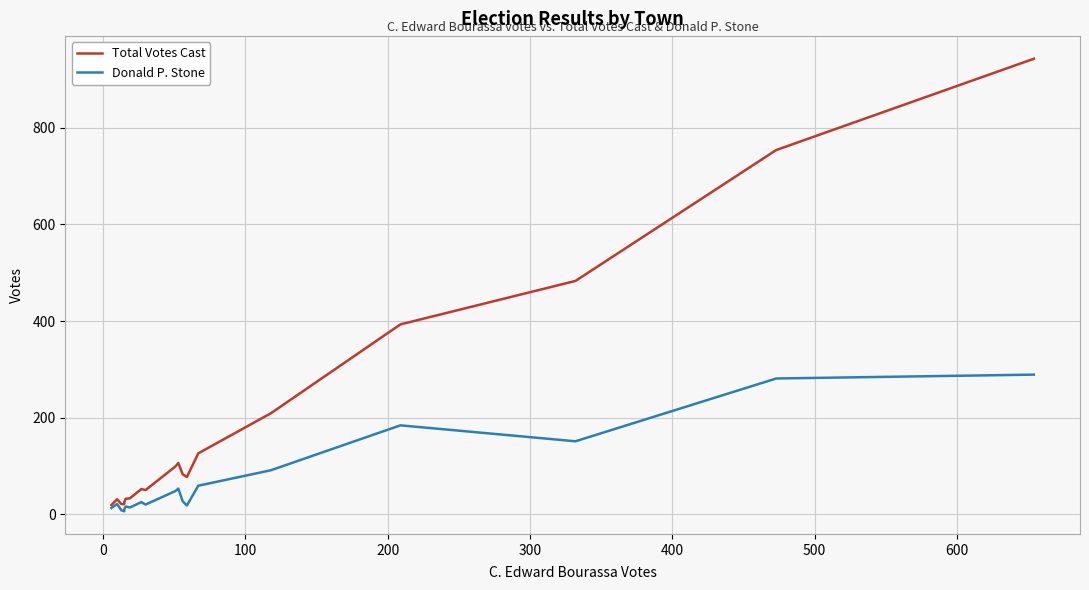

Which series has the largest total across all categories?

Total Votes Cast